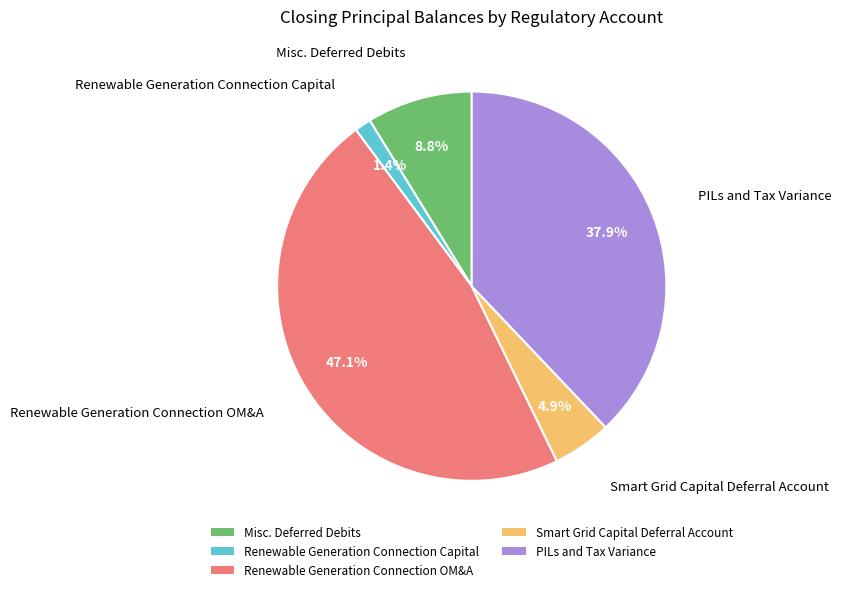

True or false: Smart Grid Capital Deferral Account accounts for 16% of the total.

False